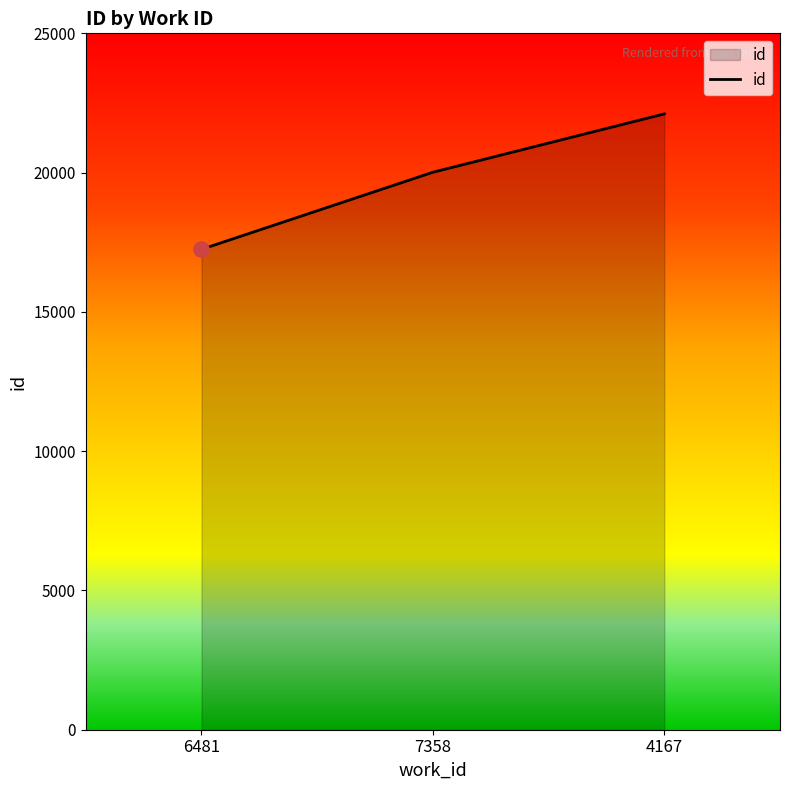

What is the change in value from 7358 to 4167?

+2095